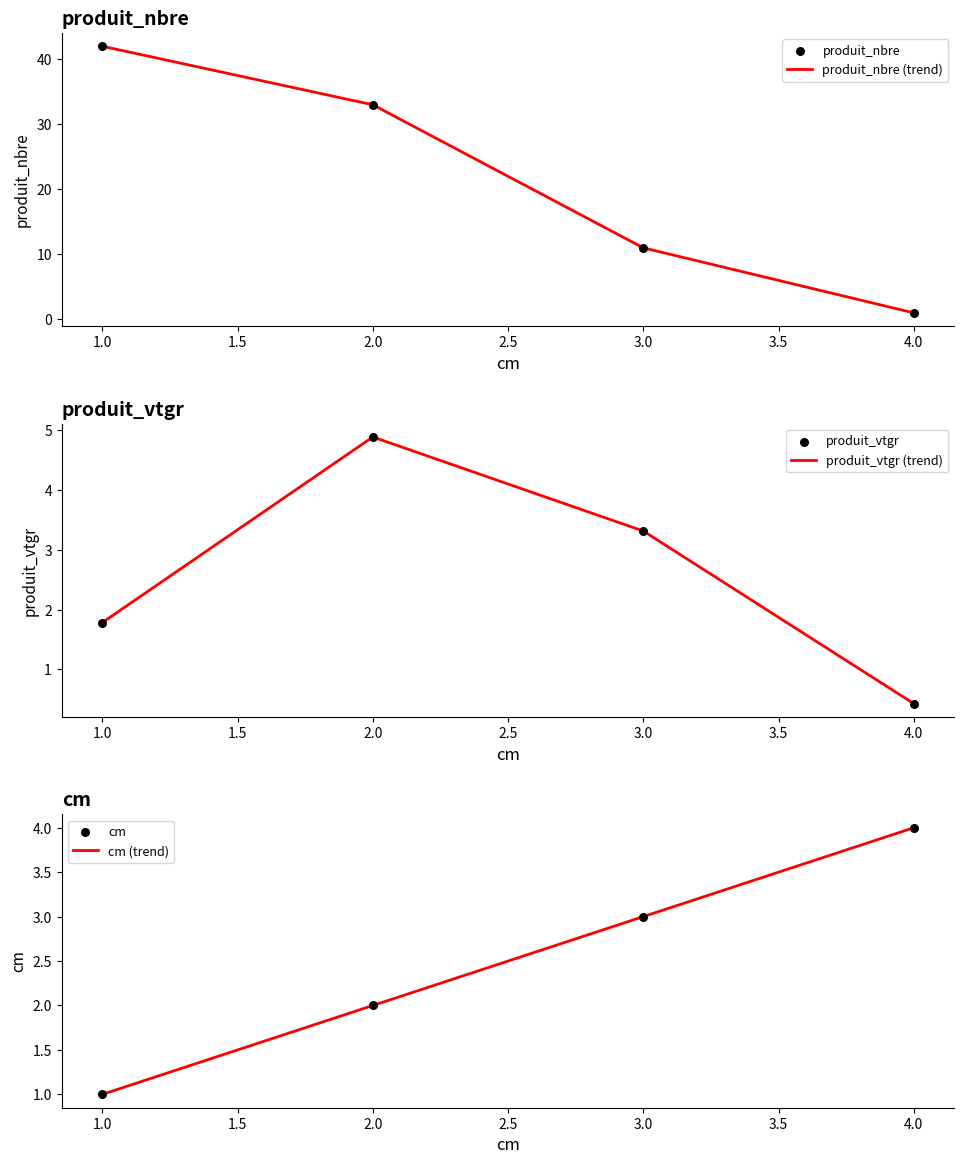

At which label is produit_nbre (trend) closest to 21?

3.0